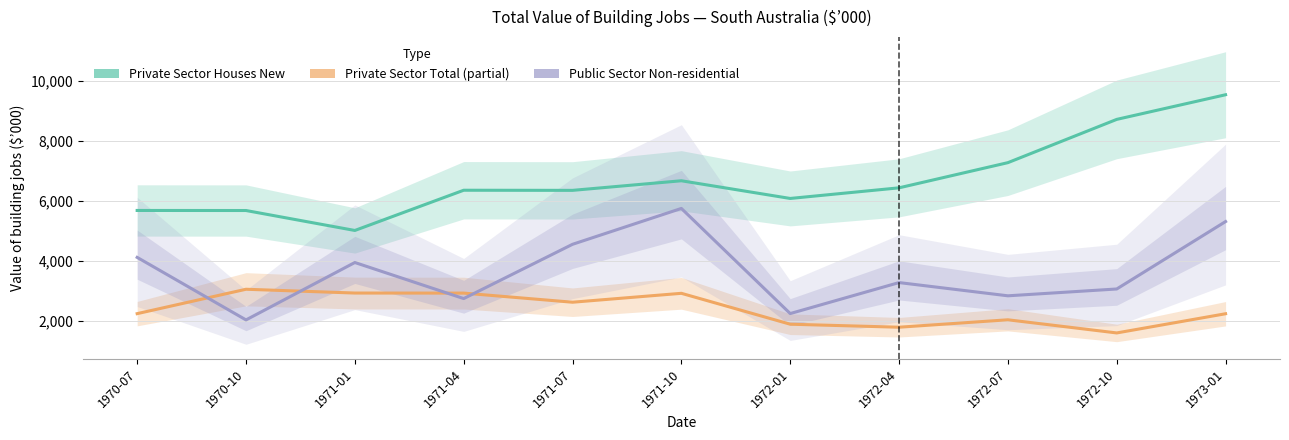

Which series changed the most between 1970-07 and 1972-01?

Public Sector Non-residential